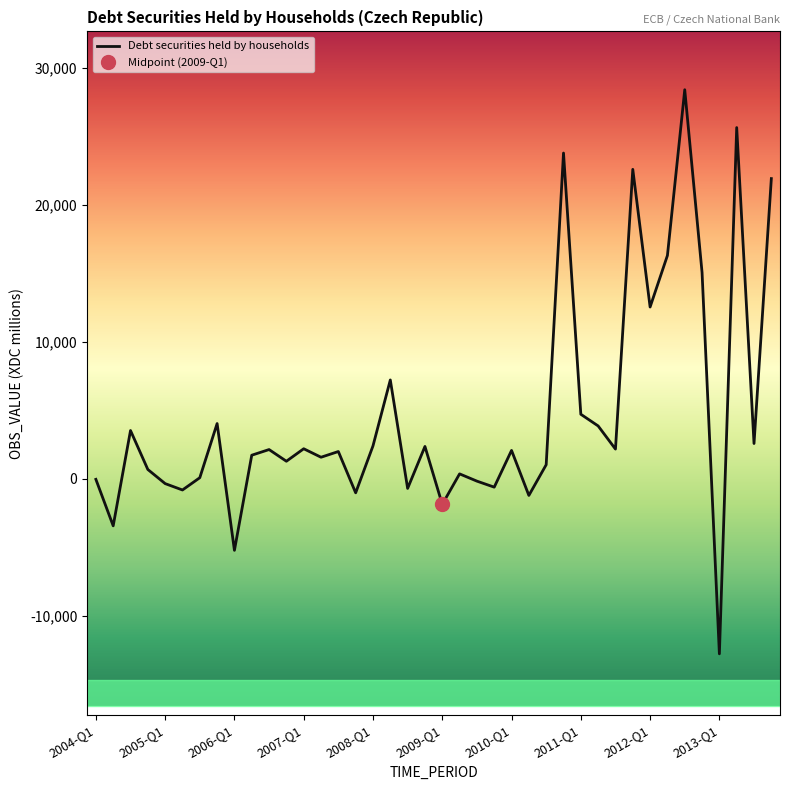

True or false: the data has more than 2 interior local peaks.

True